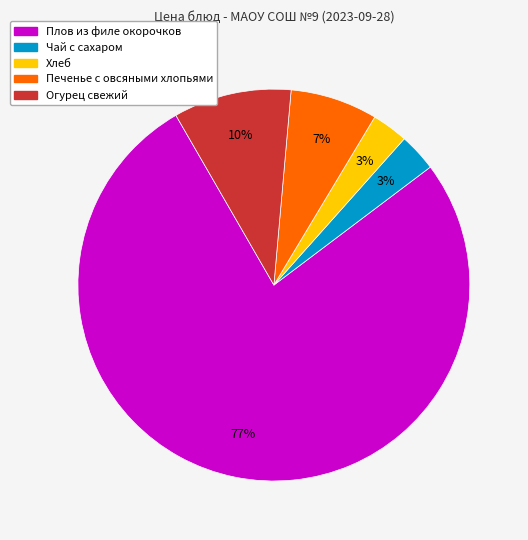

Which category has the biggest portion of the pie?

Плов из филе окорочков